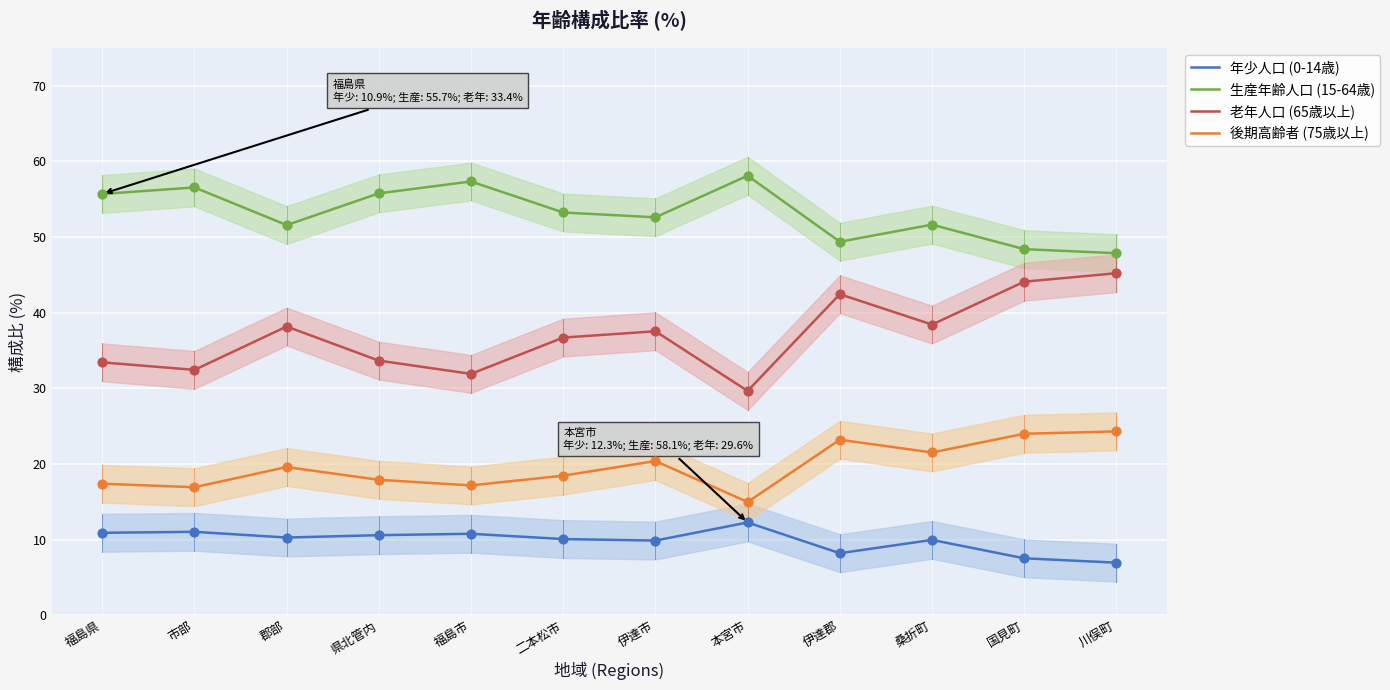

What is the total value across all series at 市部?

116.9